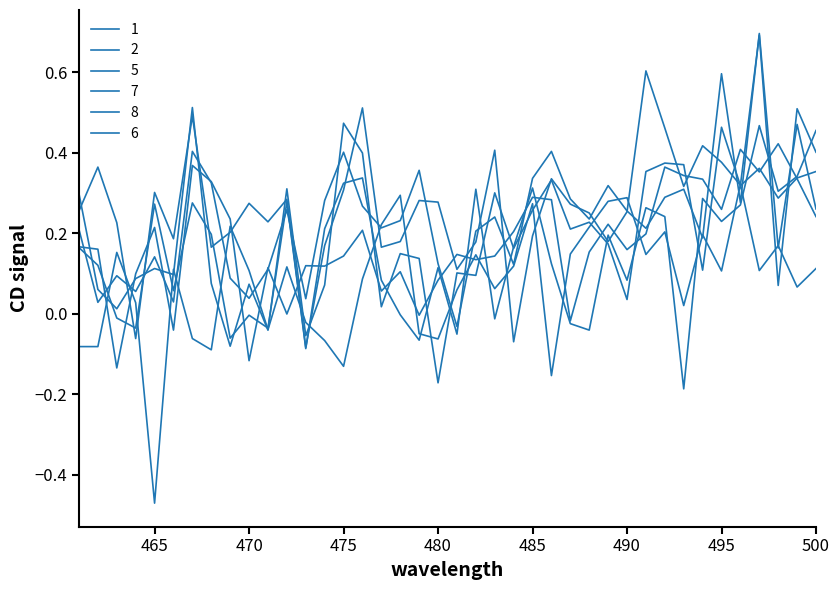

Which series has the largest range (max minus min)?

8